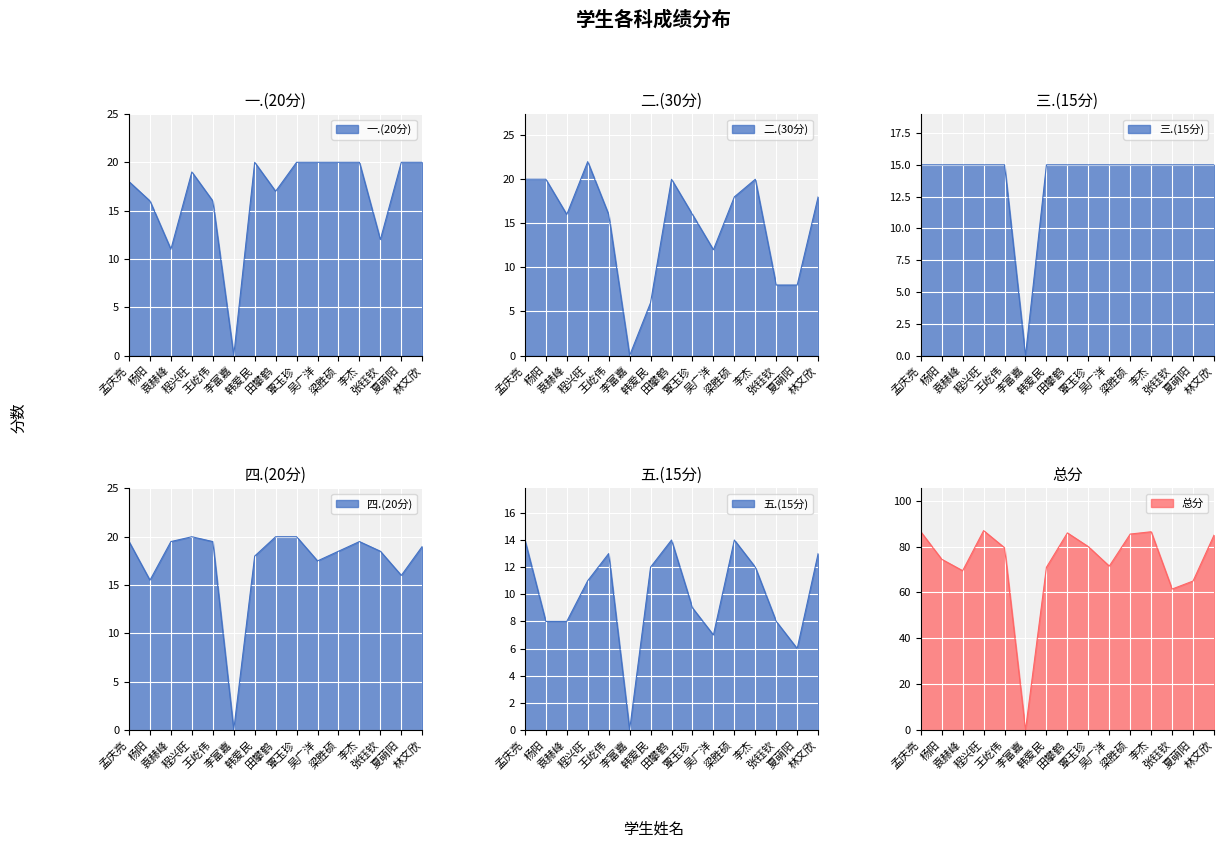

Reading left to right, what are all the values shown in this chart?

一.(20分): 孟庆亮=18.0	杨阳=16.0	袁赫峰=11.0	程兴旺=19.0	王屹伟=16.0	李富嘉=0.0	韩爱民=20.0	田攀鹤=17.0	覃玉珍=20.0	吴广洋=20.0	梁胜硕=20.0	李杰=20.0	张钰钦=12.0	夏萌阳=20.0	林文欣=20.0
二.(30分): 孟庆亮=20.0	杨阳=20.0	袁赫峰=16.0	程兴旺=22.0	王屹伟=16.0	李富嘉=0.0	韩爱民=6.0	田攀鹤=20.0	覃玉珍=16.0	吴广洋=12.0	梁胜硕=18.0	李杰=20.0	张钰钦=8.0	夏萌阳=8.0	林文欣=18.0
三.(15分): 孟庆亮=15.0	杨阳=15.0	袁赫峰=15.0	程兴旺=15.0	王屹伟=15.0	李富嘉=0.0	韩爱民=15.0	田攀鹤=15.0	覃玉珍=15.0	吴广洋=15.0	梁胜硕=15.0	李杰=15.0	张钰钦=15.0	夏萌阳=15.0	林文欣=15.0
四.(20分): 孟庆亮=19.5	杨阳=15.5	袁赫峰=19.5	程兴旺=20.0	王屹伟=19.5	李富嘉=0.0	韩爱民=18.0	田攀鹤=20.0	覃玉珍=20.0	吴广洋=17.5	梁胜硕=18.5	李杰=19.5	张钰钦=18.5	夏萌阳=16.0	林文欣=19.0
五.(15分): 孟庆亮=14.0	杨阳=8.0	袁赫峰=8.0	程兴旺=11.0	王屹伟=13.0	李富嘉=0.0	韩爱民=12.0	田攀鹤=14.0	覃玉珍=9.0	吴广洋=7.0	梁胜硕=14.0	李杰=12.0	张钰钦=8.0	夏萌阳=6.0	林文欣=13.0
总分: 孟庆亮=86.5	杨阳=74.5	袁赫峰=69.5	程兴旺=87.0	王屹伟=79.5	李富嘉=0.0	韩爱民=71.0	田攀鹤=86.0	覃玉珍=80.0	吴广洋=71.5	梁胜硕=85.5	李杰=86.5	张钰钦=61.5	夏萌阳=65.0	林文欣=85.0